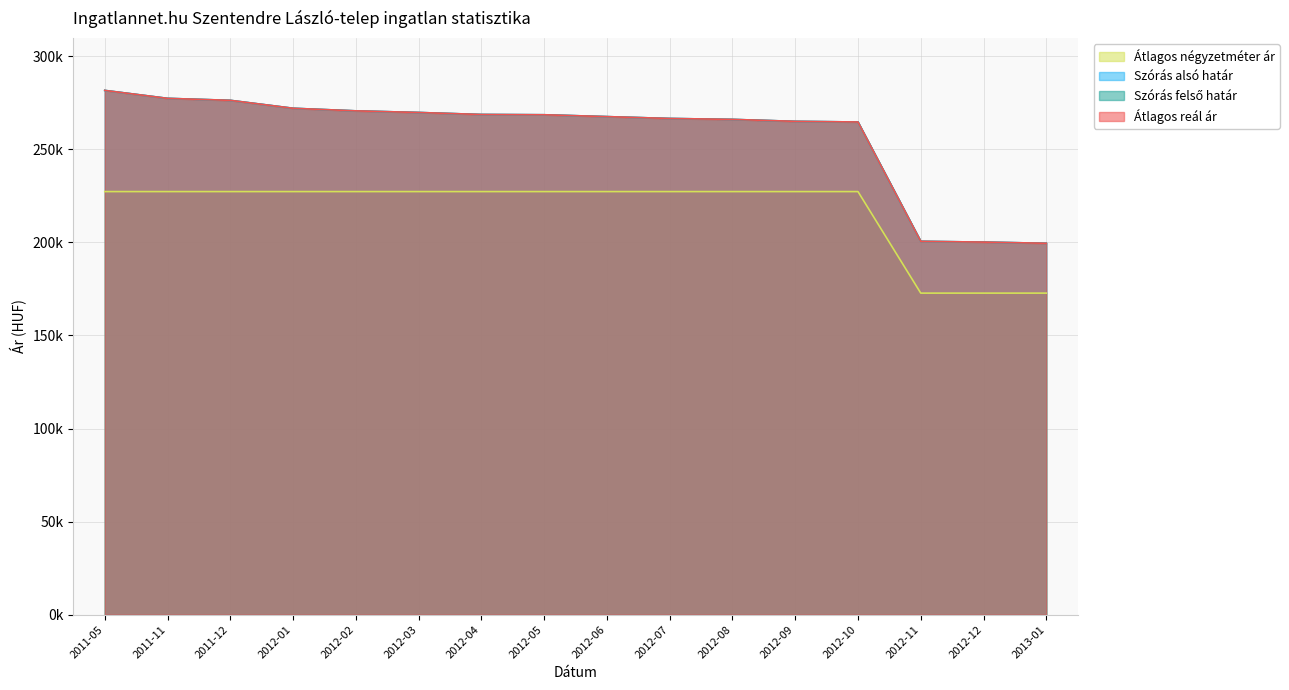

True or false: Szórás felső határ and Átlagos reál ár cross at least once.

False